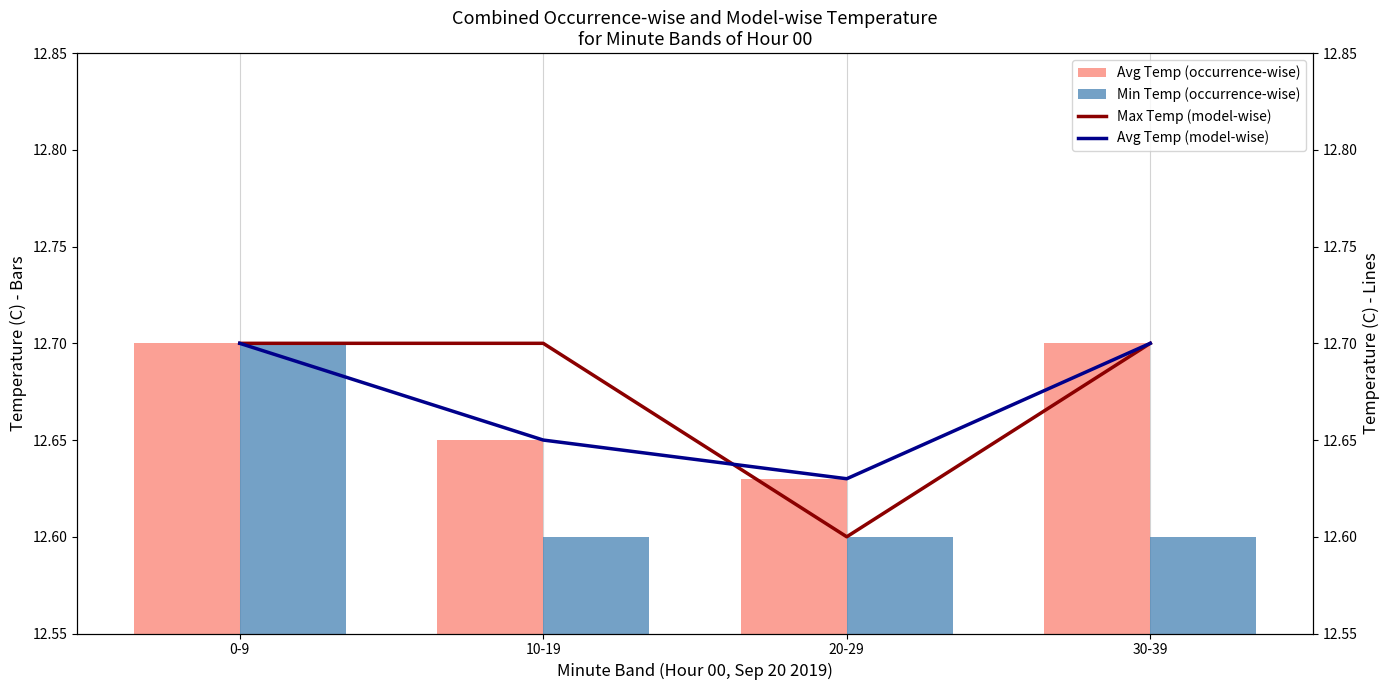

What is the label of the 1st bar from the right?

30-39